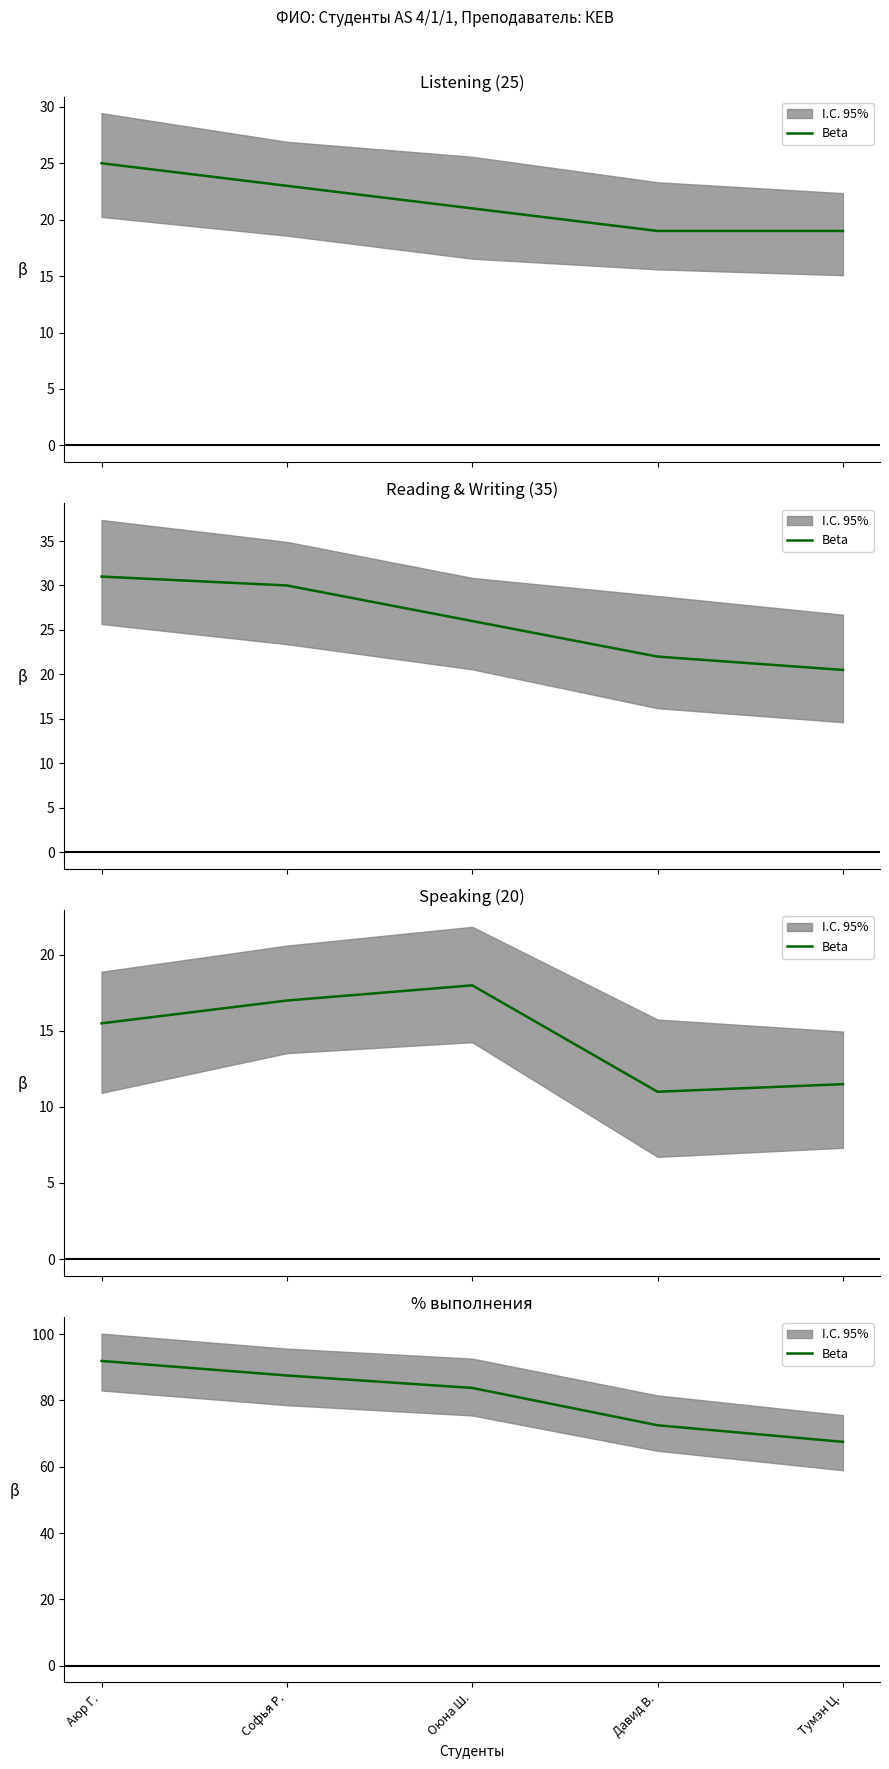

What is the label of the 2nd point from the right?

Давид В.